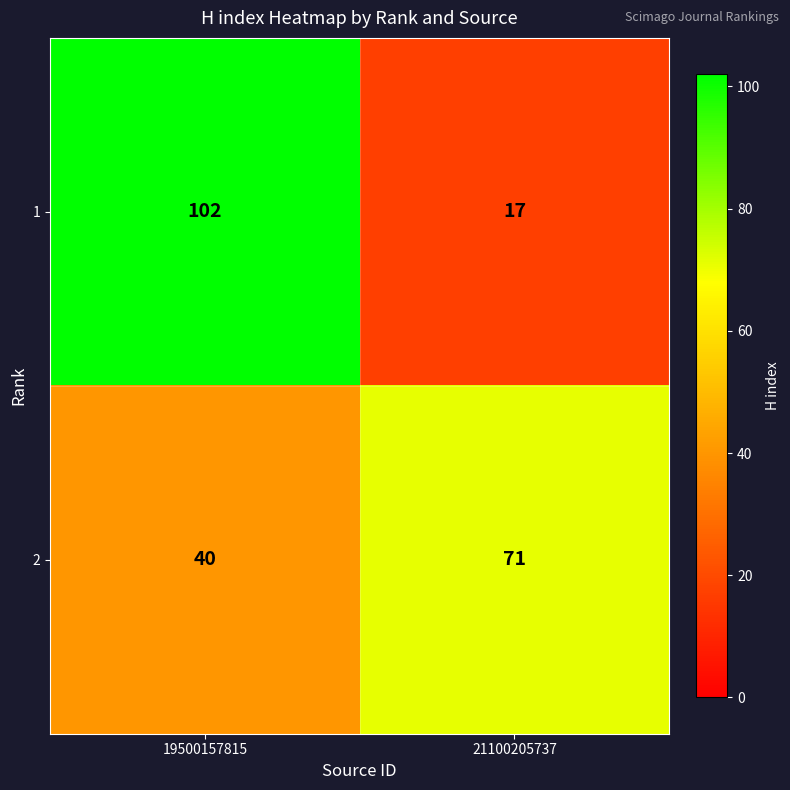

What is the spread (max minus min) of values at 19500157815?

62